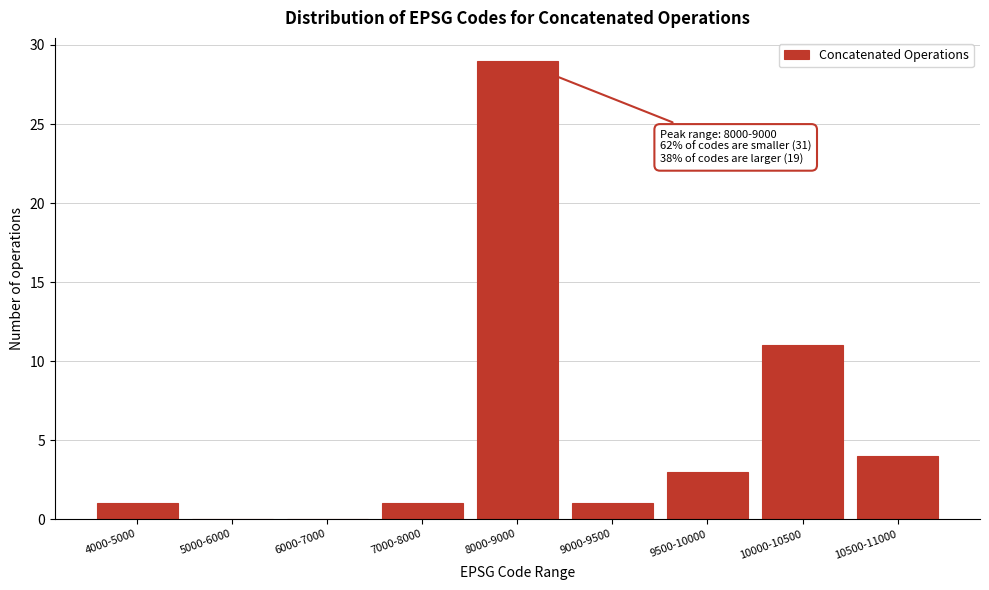

Reading right to left, list all the values displayed in this chart.

10500-11000=4	10000-10500=11	9500-10000=3	9000-9500=1	8000-9000=29	7000-8000=1	6000-7000=0	5000-6000=0	4000-5000=1